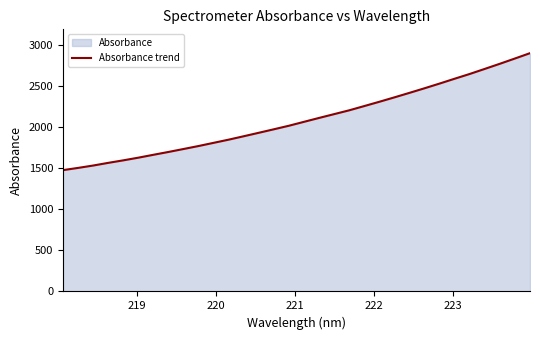

Does the chart display data point markers on the line(s)?

No